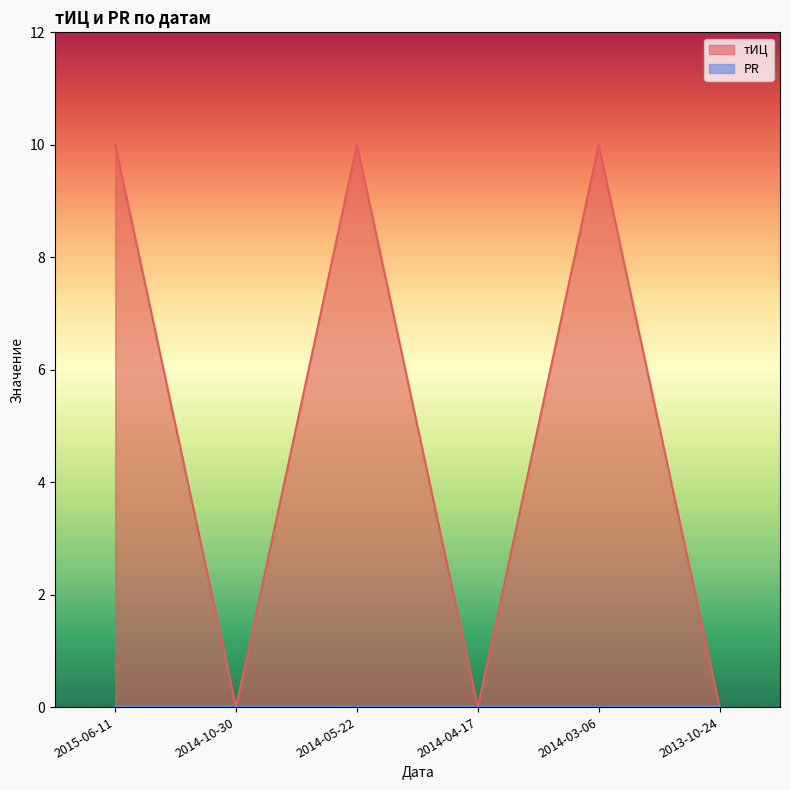

Count the values in the range 0 to 10.

6